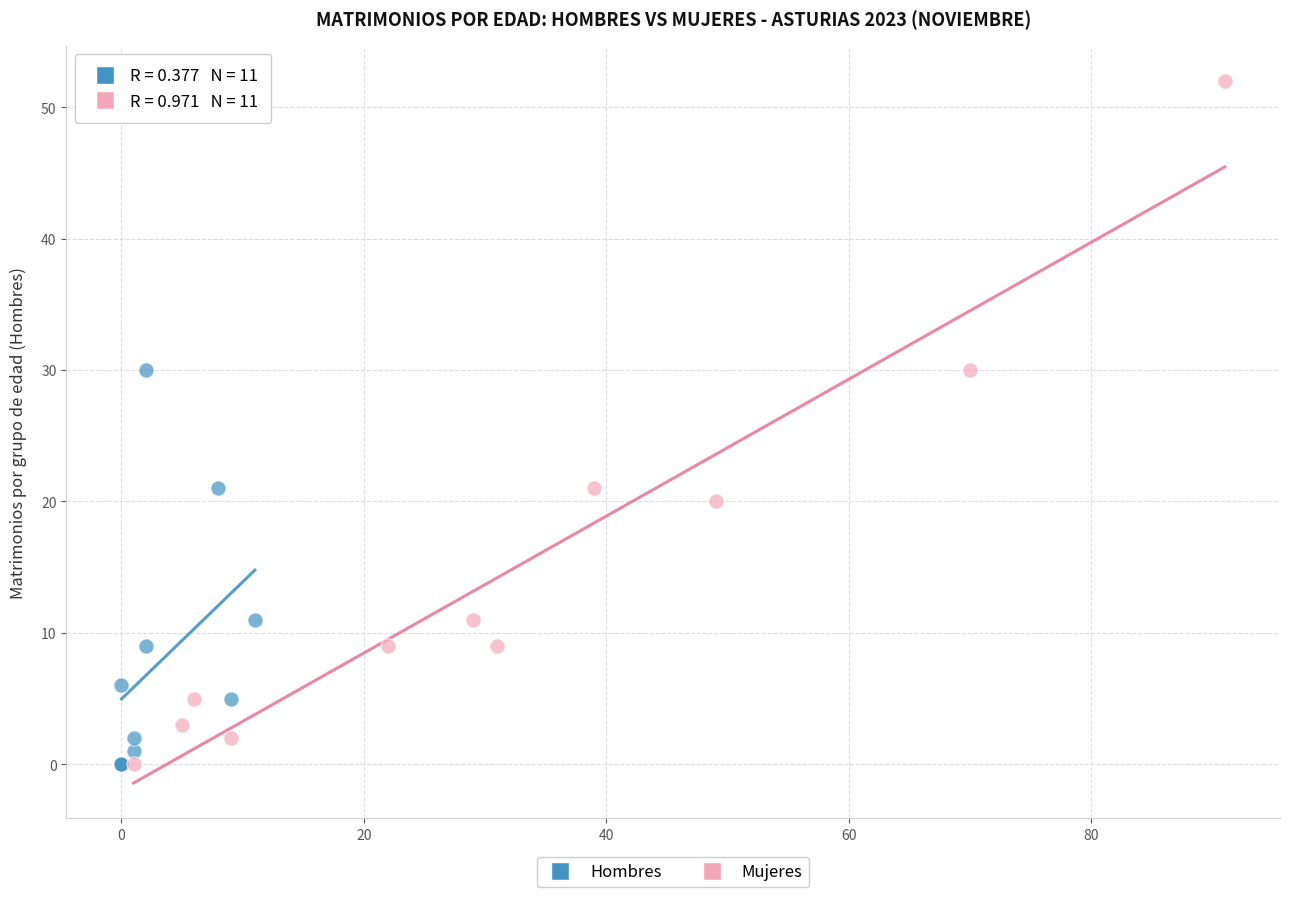

Which series has the largest Y range (max minus min)?

Mujeres